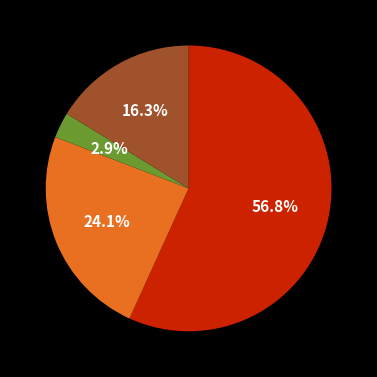

Is there any slice that represents more than half of the pie?

Yes